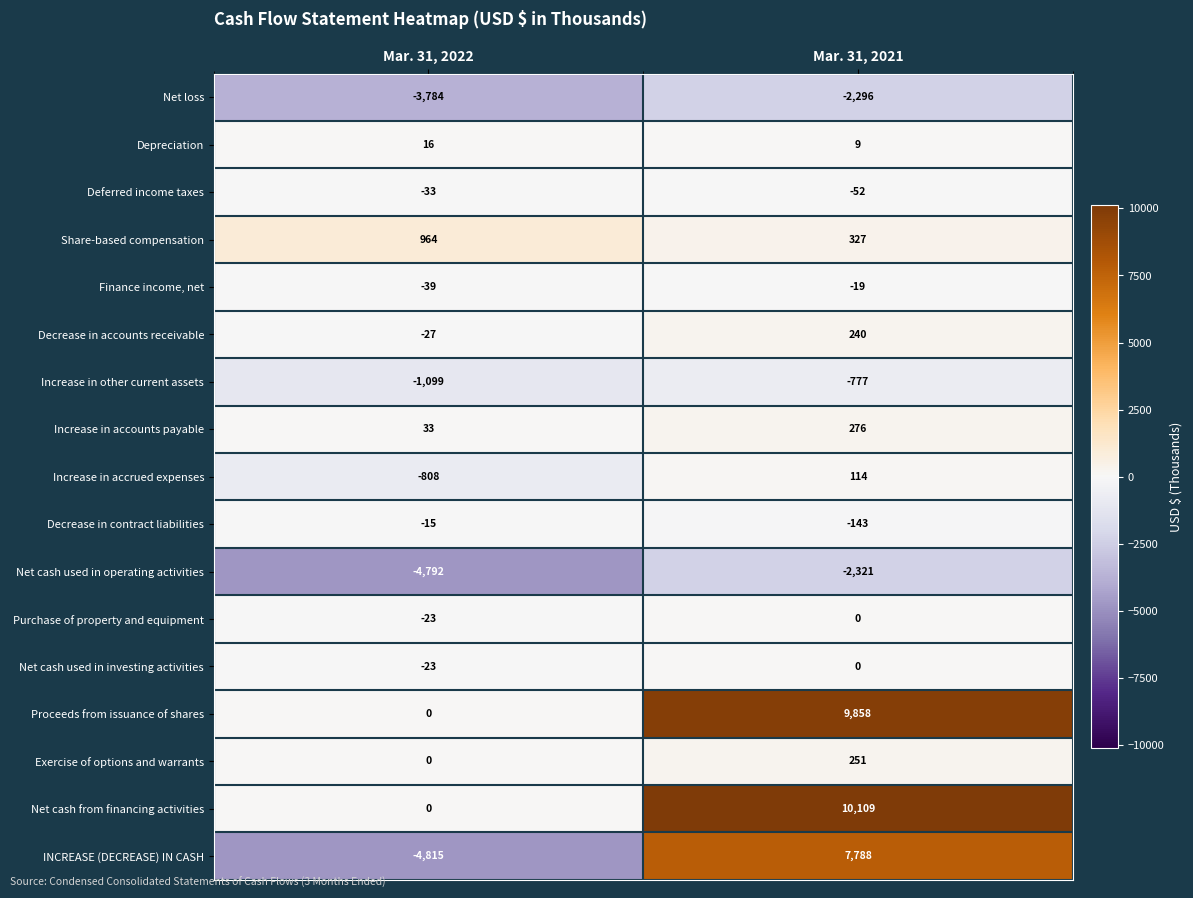

Count the number of data series in this chart.

17